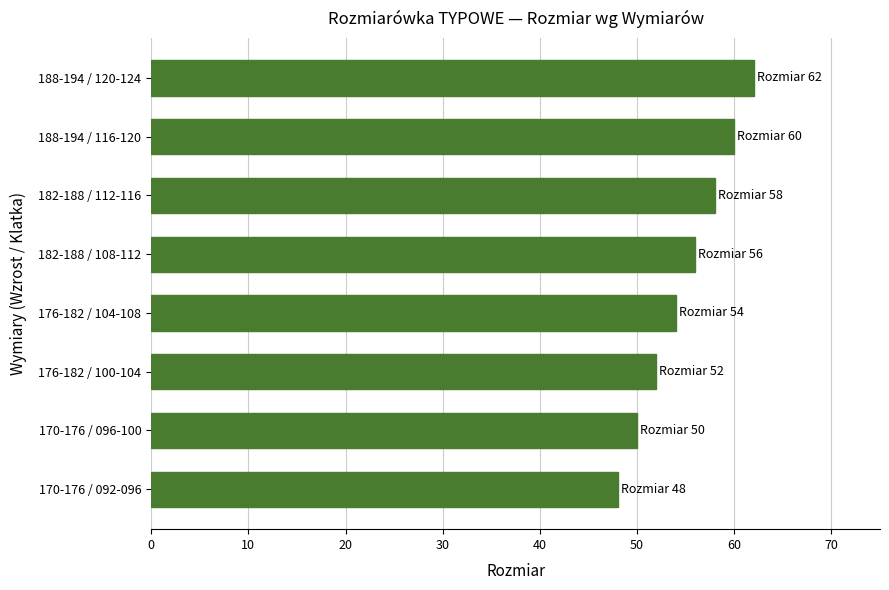

Reading bottom to top, transcribe all the data shown in this chart.

170-176 / 092-096=48	170-176 / 096-100=50	176-182 / 100-104=52	176-182 / 104-108=54	182-188 / 108-112=56	182-188 / 112-116=58	188-194 / 116-120=60	188-194 / 120-124=62